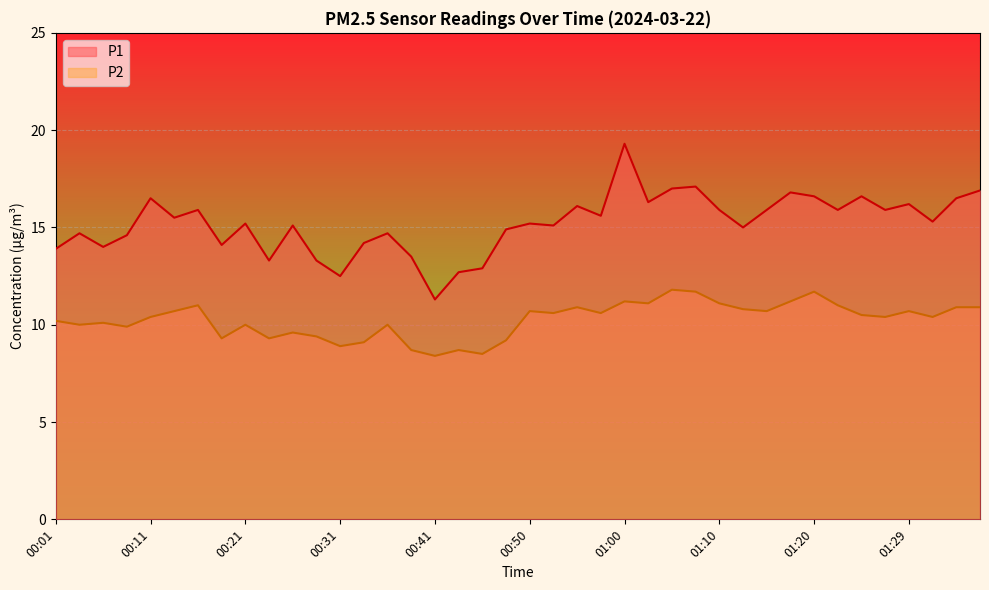

At which label is P2 closest to 10?

00:04